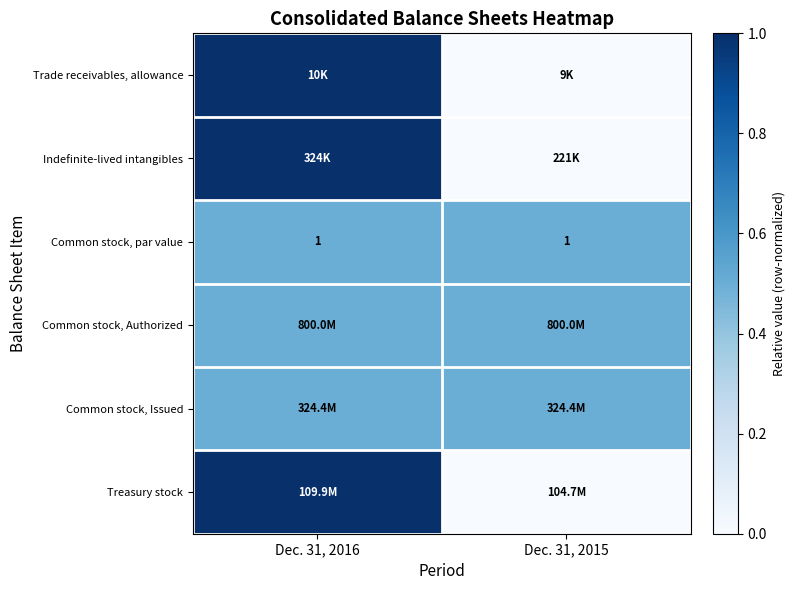

What is the spread (max minus min) of values at Dec. 31, 2015?

0.5